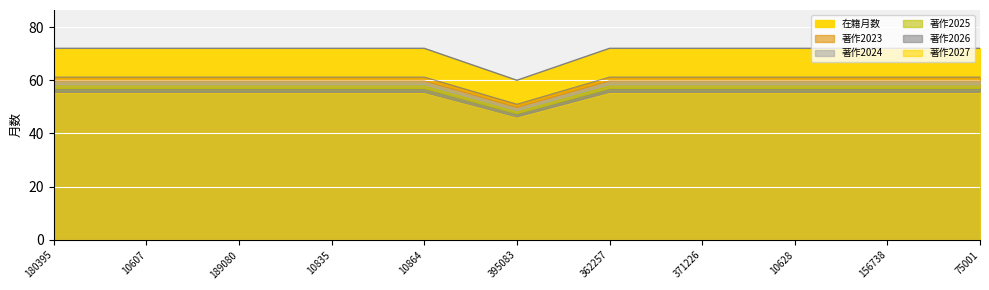

What is the label of the 2nd point from the left?

10607